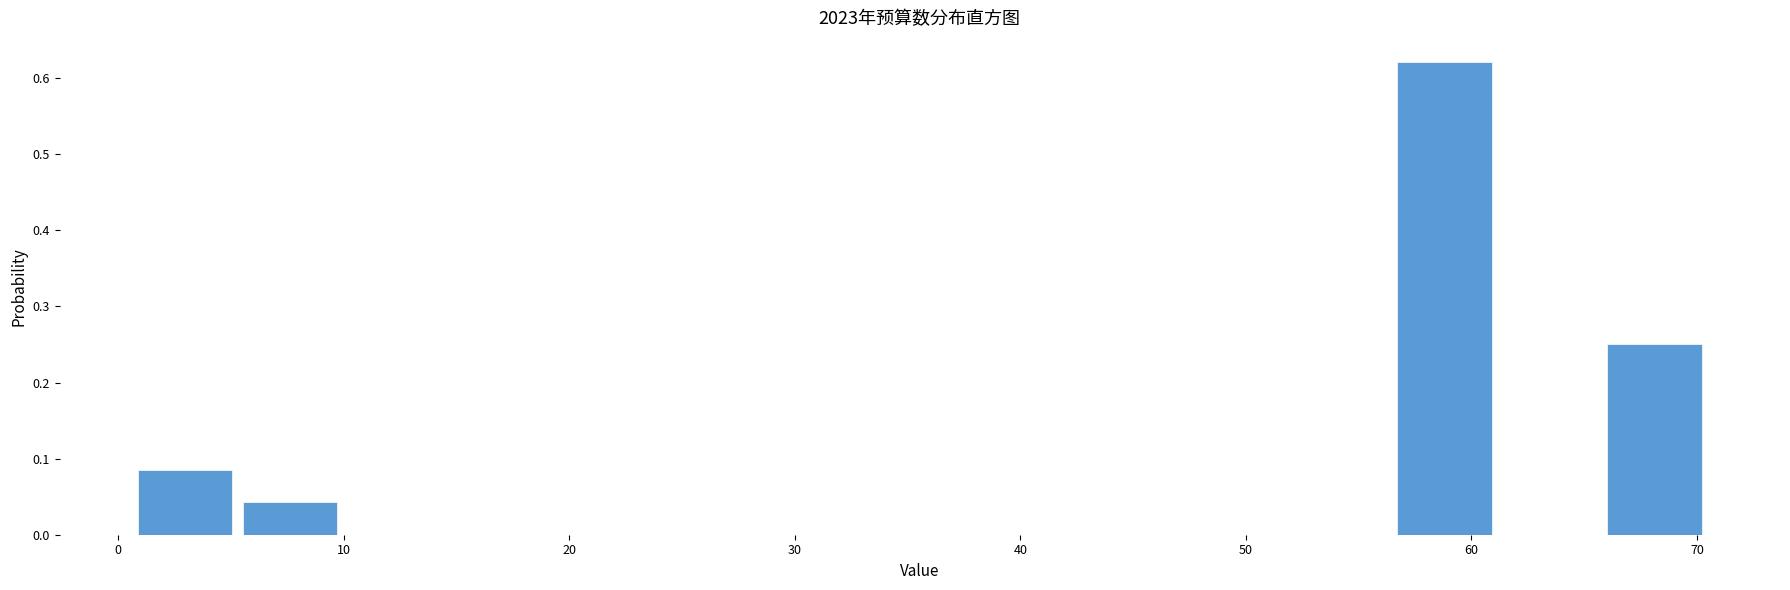

Reading left to right, transcribe this chart: for each bar, give the range it covers on the x-axis and its height. Neither the bar edges nor the heights are printed on the chart, so give them approximately, as read against the axes.

1 to 5: 0.08
5 to 10: 0.04
10 to 15: 0
15 to 19: 0
19 to 24: 0
24 to 29: 0
29 to 33: 0
33 to 38: 0
38 to 43: 0
43 to 47: 0
47 to 52: 0
52 to 56: 0
56 to 61: 0.62
61 to 66: 0
66 to 70: 0.25